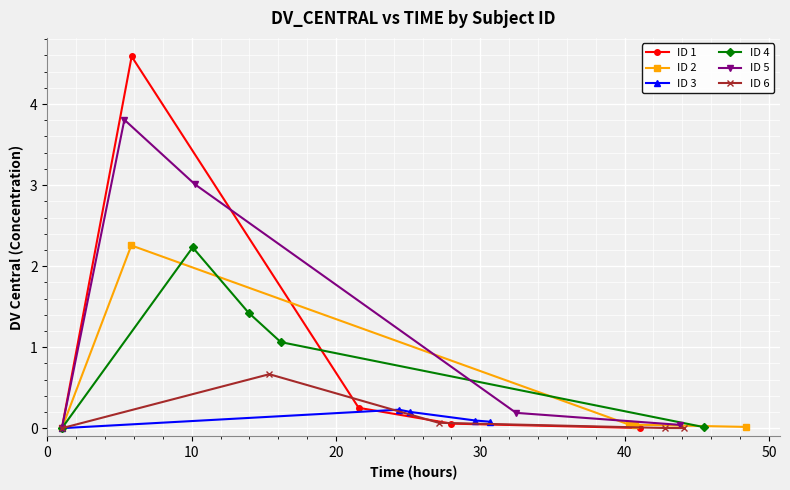

Count the ID 3 values in the range 0 to 1.

5